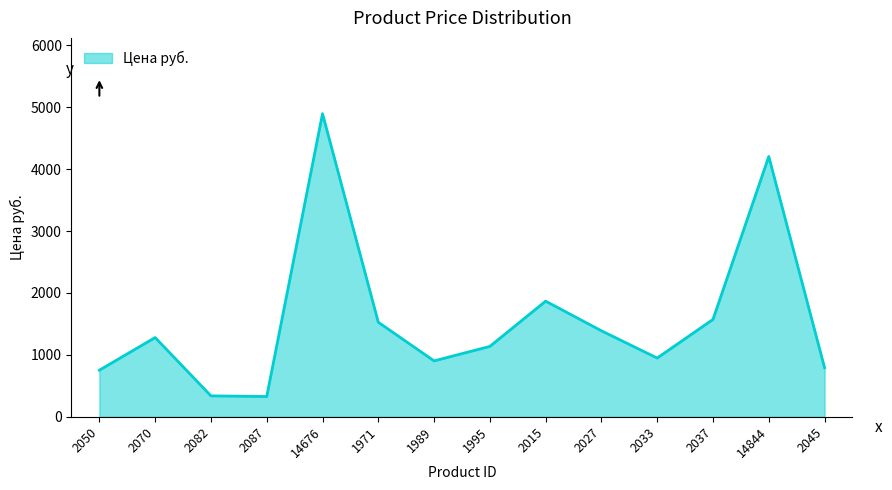

What is the minimum value shown in the chart?

327